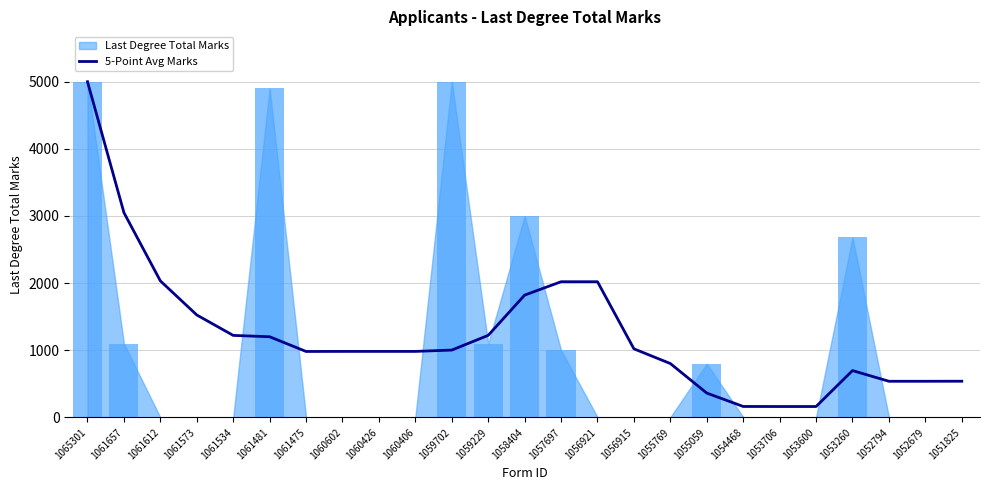

What is the maximum value shown in the chart?

5000.0